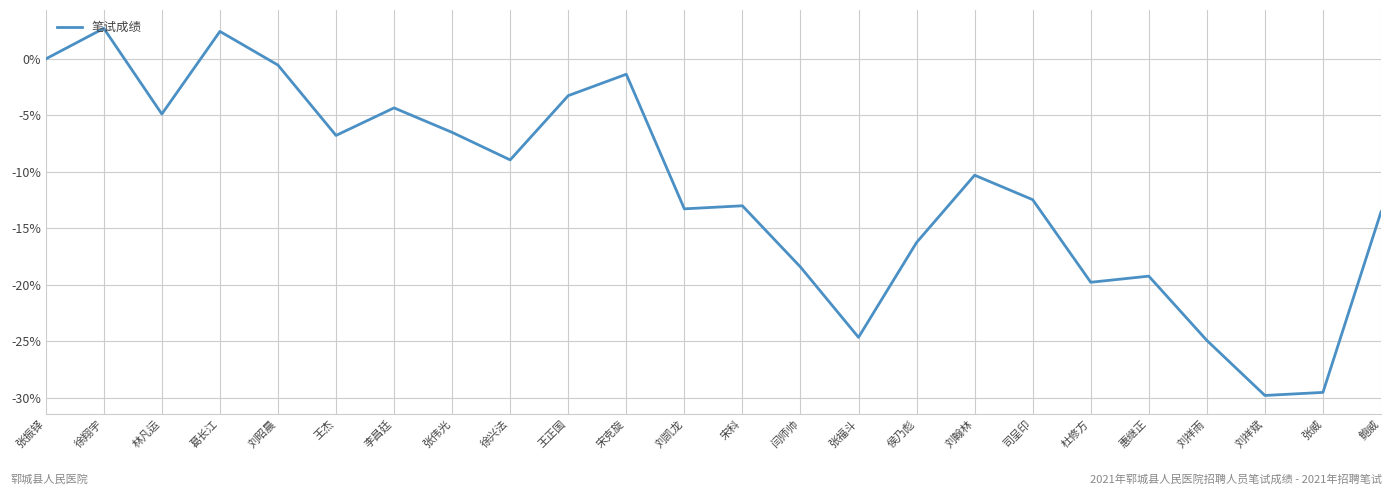

At which label does the data first exceed -10?

张振铎